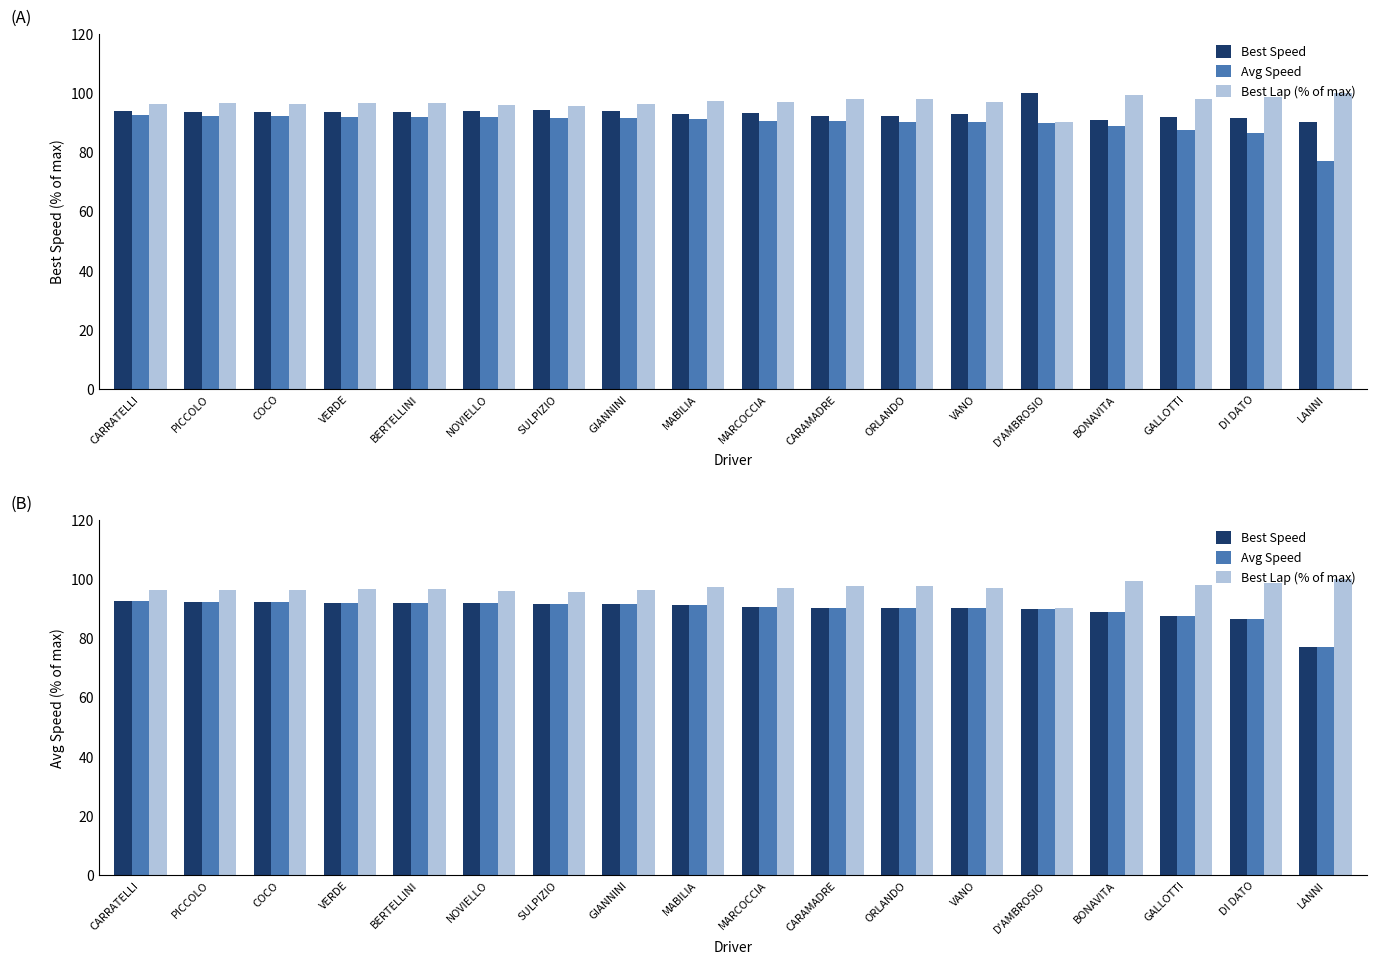

How many groups of bars are there?

18